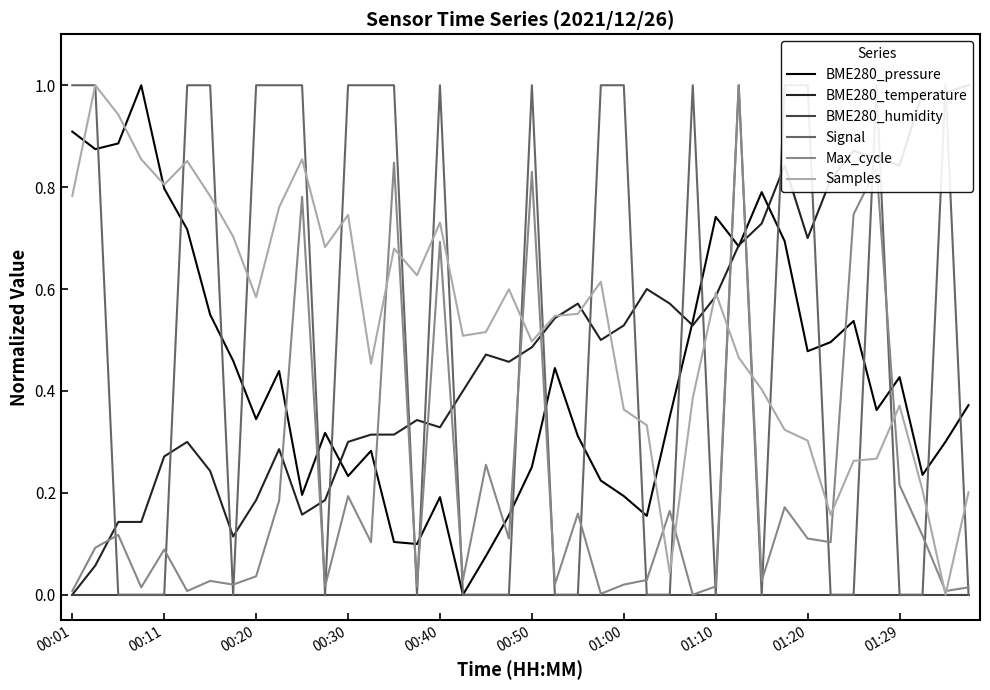

What is the approximate value of Signal at 23?

1.0